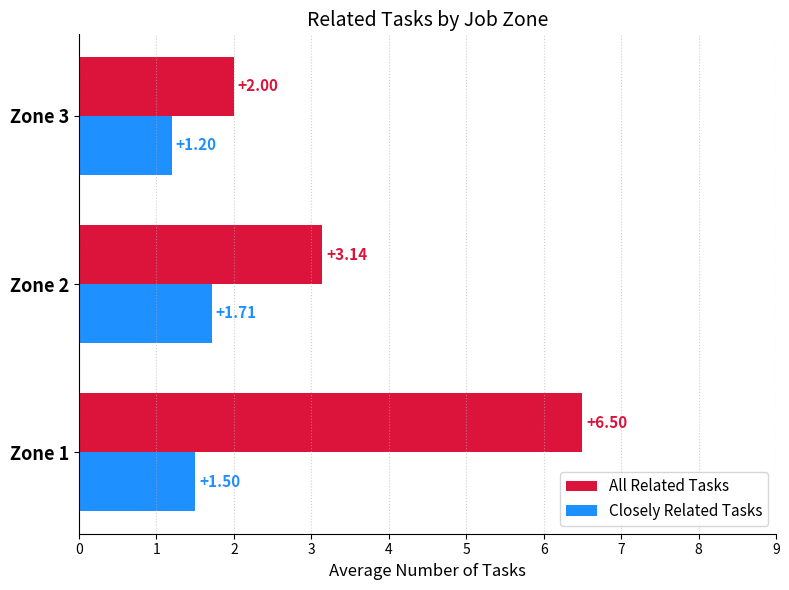

Where is Closely Related Tasks nearest to the value 1?

Zone 3